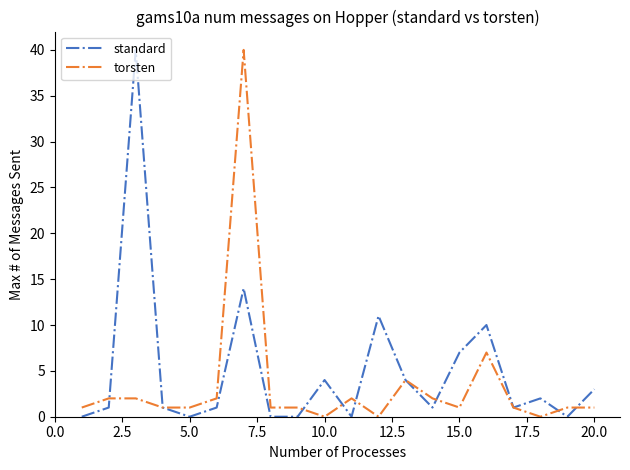

True or false: standard and torsten cross at least once.

True